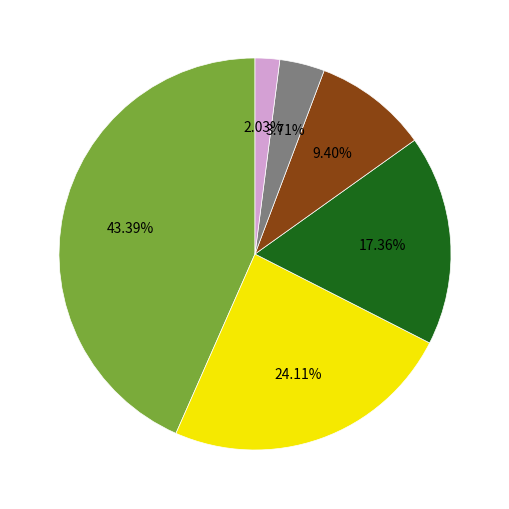

Does any single category account for the majority?

No